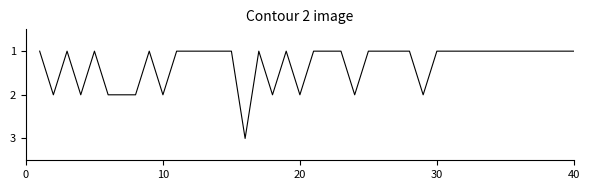

What is the greatest value displayed?

3